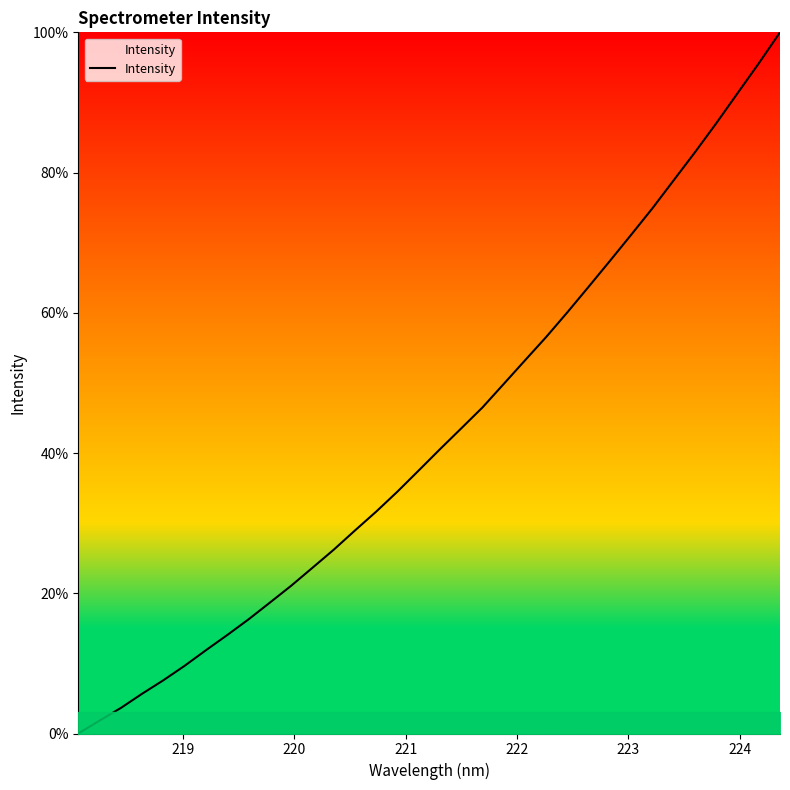

What is the greatest value displayed?

100.0